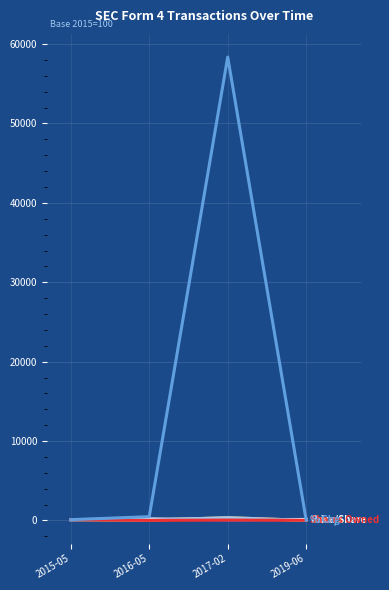

What is the greatest value displayed?

58366.7